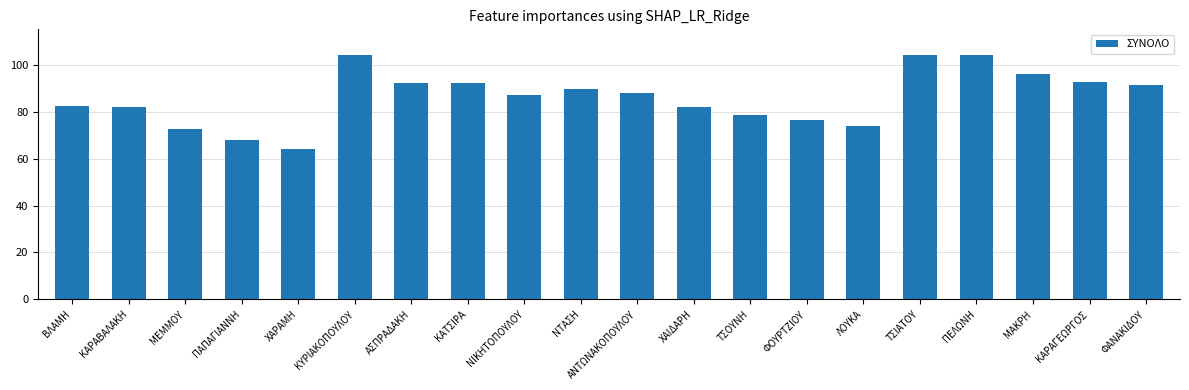

What is the approximate value at ΦΟΥΡΤΖΙΟΥ?

76.5